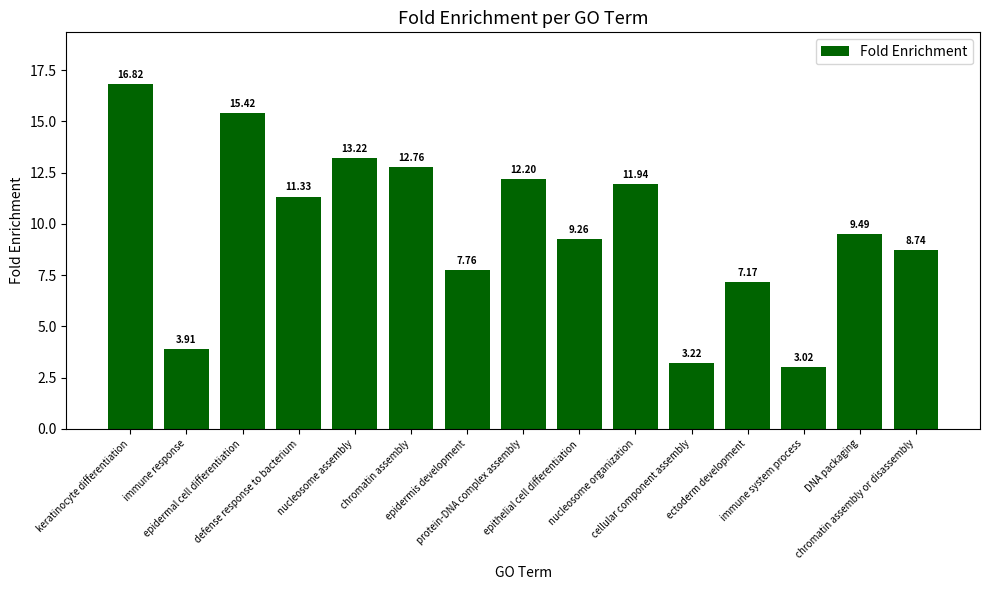

Rank the categories by value from highest to lowest.

keratinocyte differentiation, epidermal cell differentiation, nucleosome assembly, chromatin assembly, protein-DNA complex assembly, nucleosome organization, defense response to bacterium, DNA packaging, epithelial cell differentiation, chromatin assembly or disassembly, epidermis development, ectoderm development, immune response, cellular component assembly, immune system process